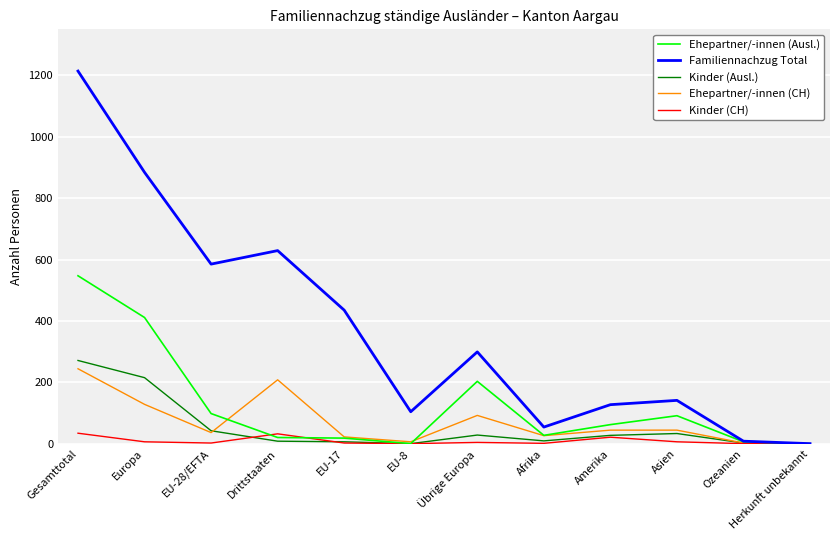

True or false: Ehepartner/-innen (CH) has a value of 295 at Drittstaaten.

False